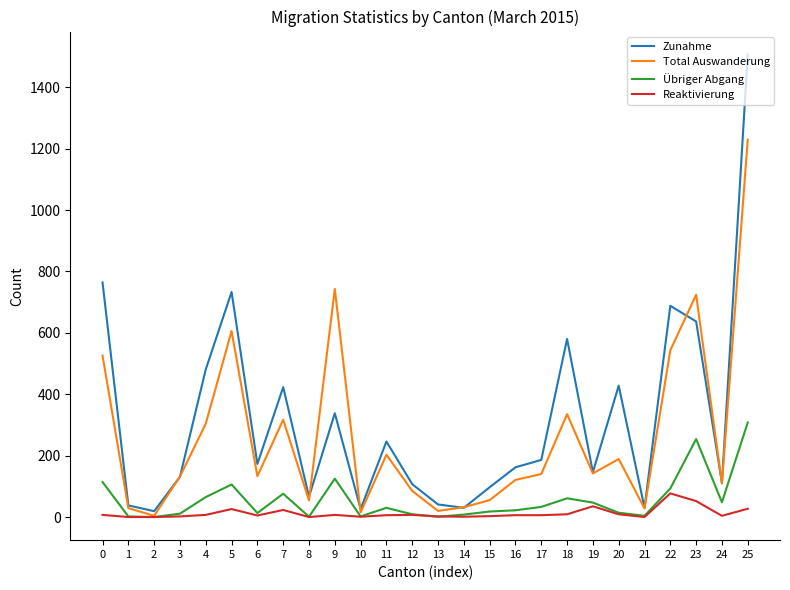

True or false: Reaktivierung has a value of 52 at 23.

True